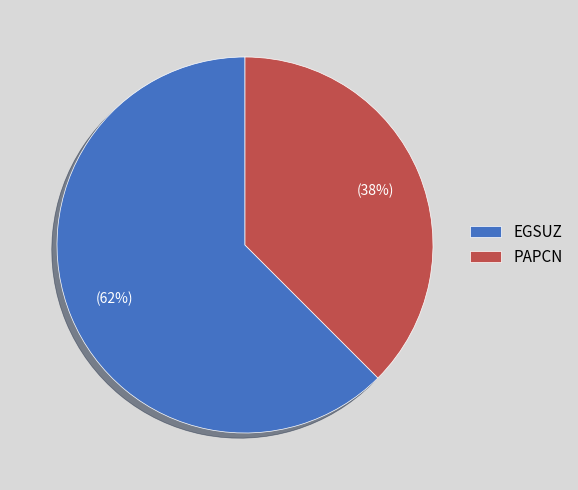

To the nearest percent, what is the combined percentage of EGSUZ and PAPCN?

100%